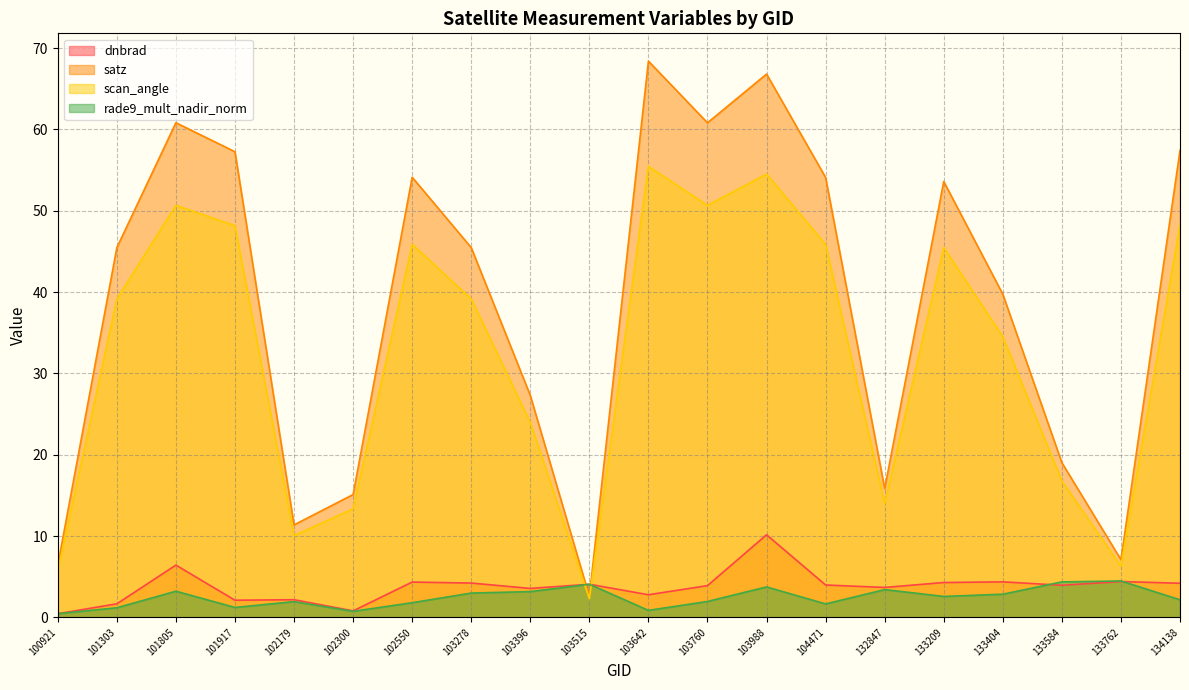

What is the greatest value displayed?

68.4